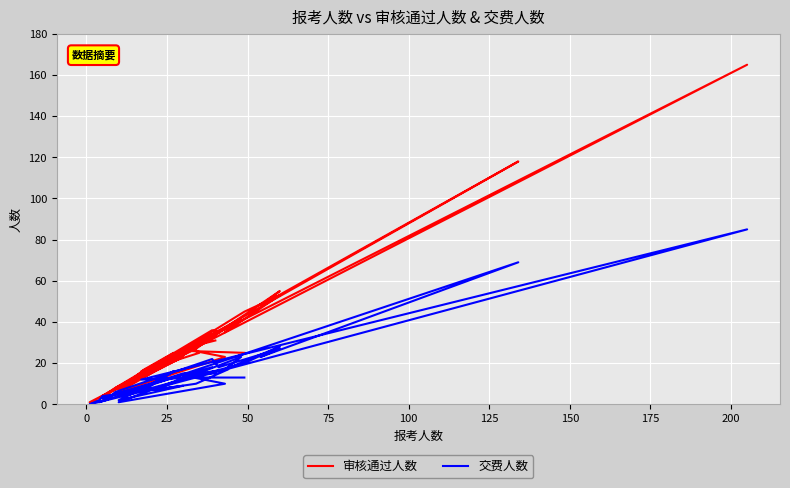

The value of 交费人数 at 20 is 7. True or false?

True